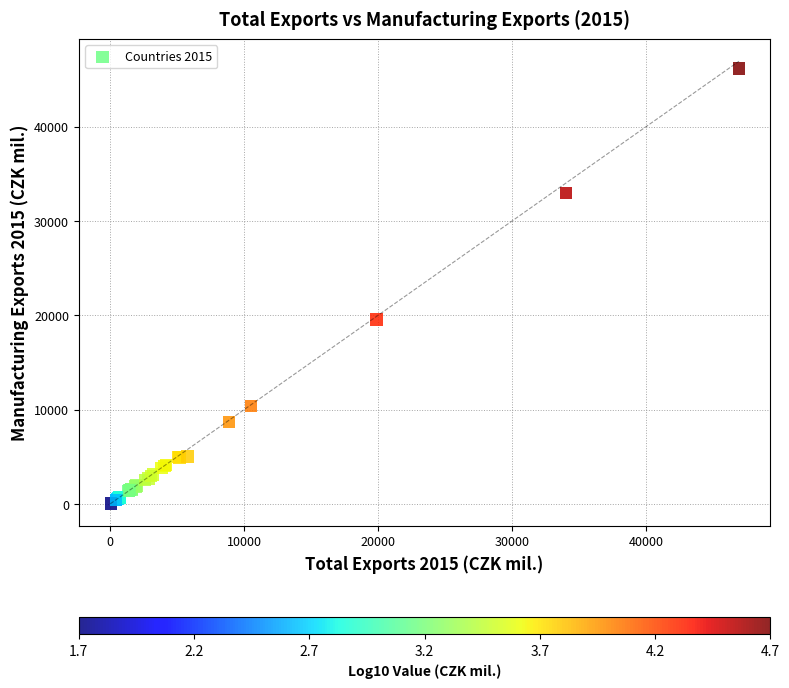

What Y value in the scatter plot is closest to 23118?

19556